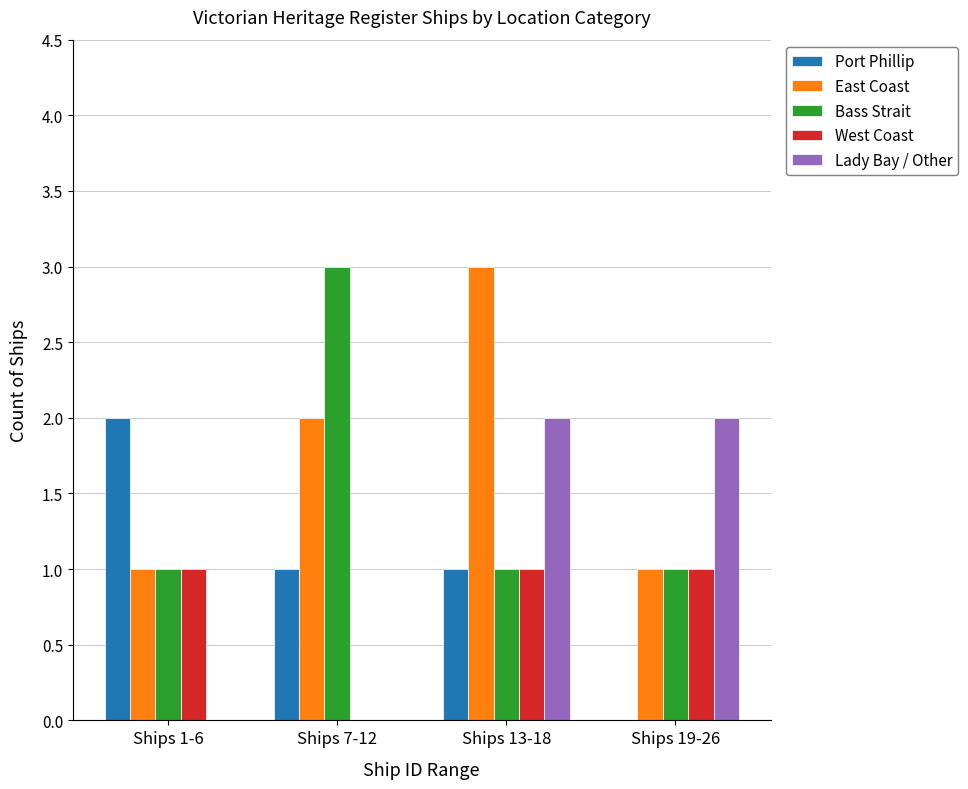

How many categories are shown in the chart?

4